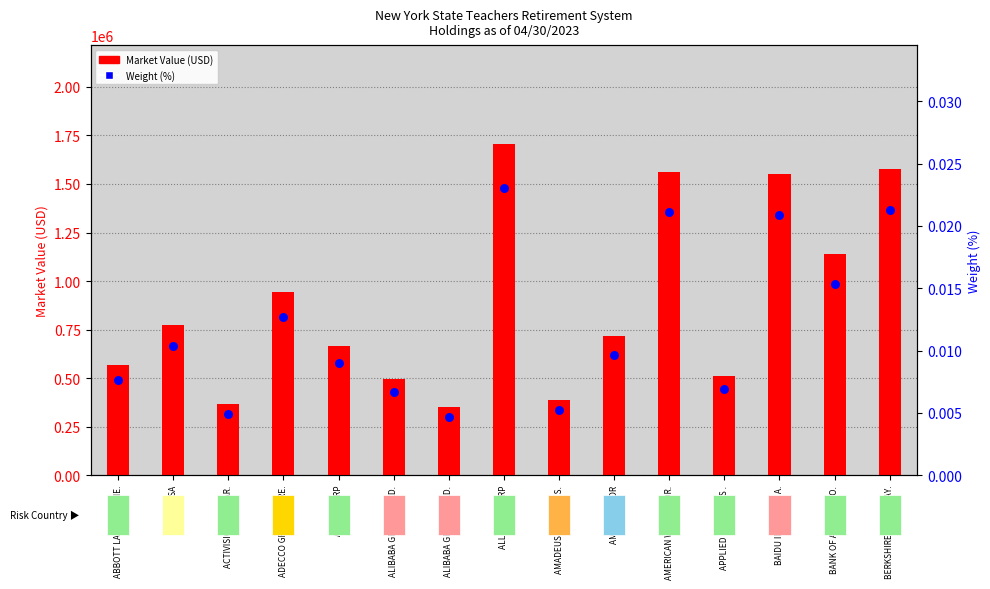

At which category is the sum across all series the highest?

ALLSTATE CORP